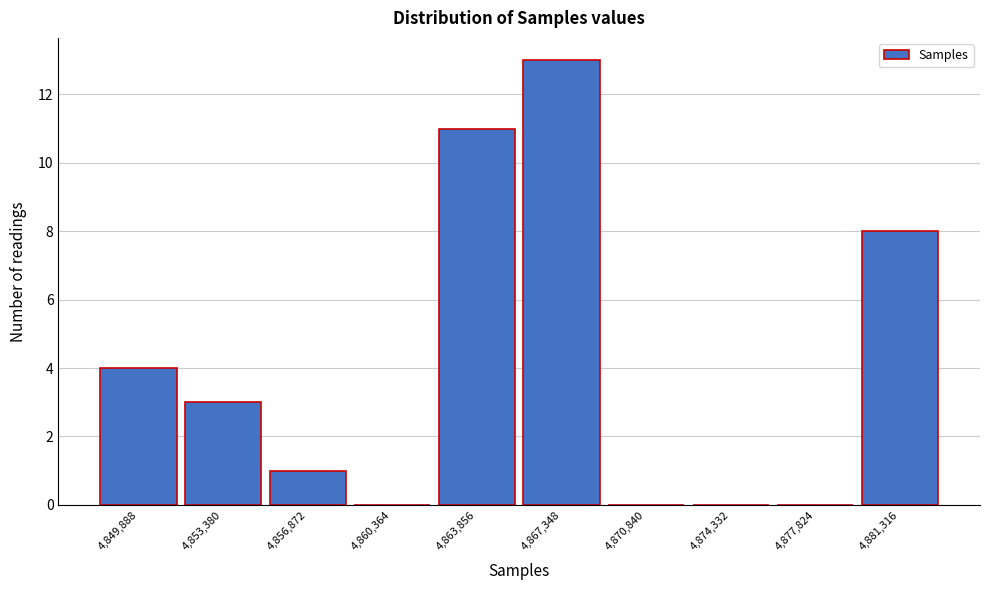

Reading left to right, transcribe all the data shown in this chart.

4,849,888=4	4,853,380=3	4,856,872=1	4,860,364=0	4,863,856=11	4,867,348=13	4,870,840=0	4,874,332=0	4,877,824=0	4,881,316=8